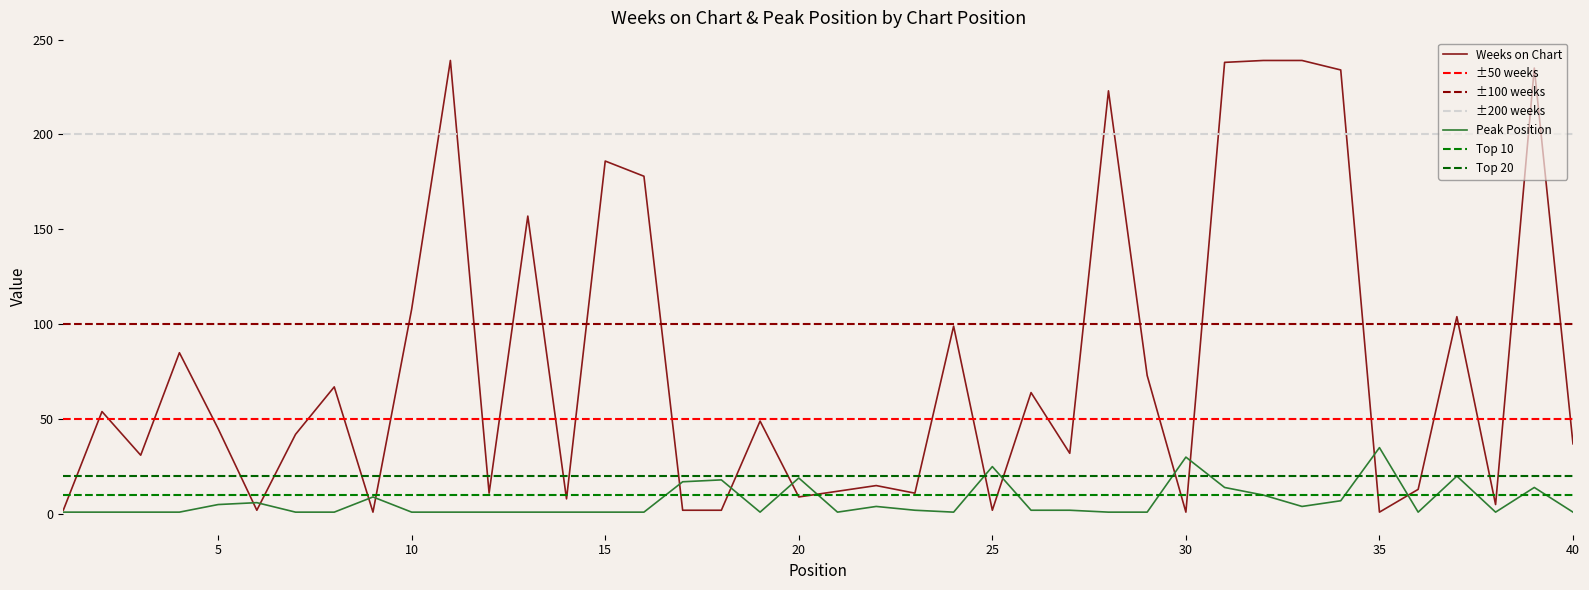

What is the difference between the maximum and minimum values in the Weeks on Chart series?

238